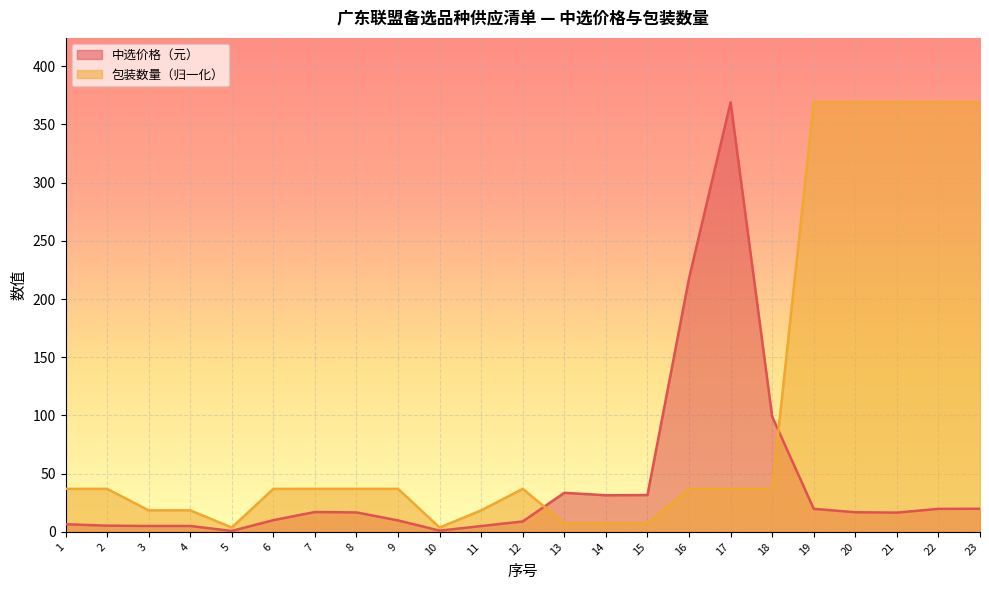

What is the greatest value displayed?

369.0